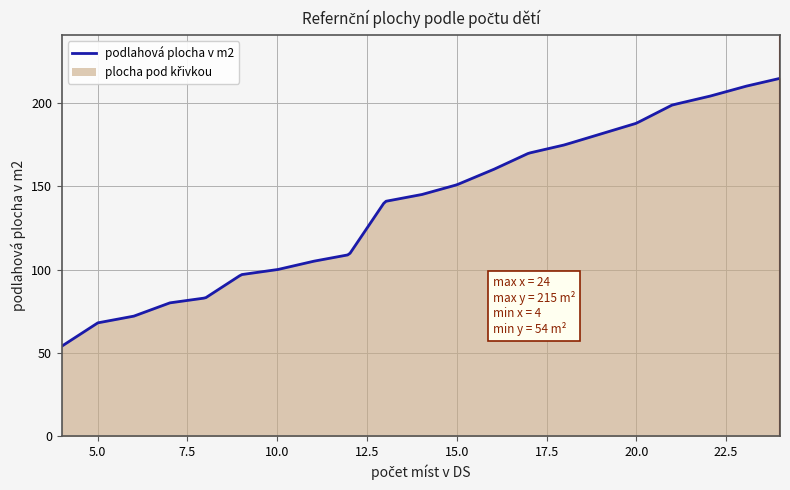

What is the smallest value displayed?

54.0